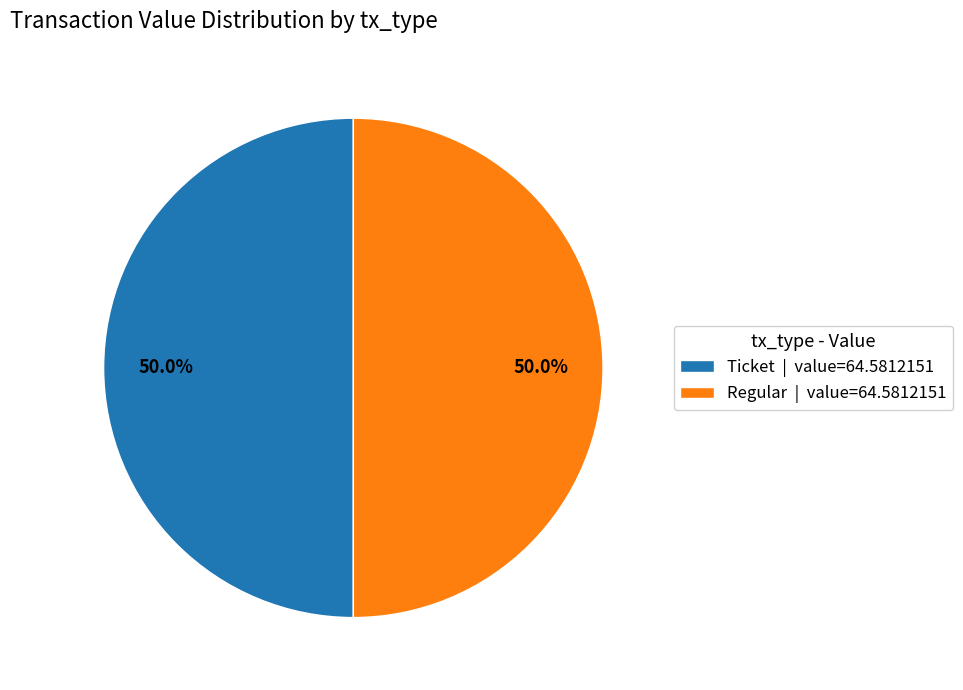

What is the ratio of the value at Ticket | value=64.5812151 to the value at Regular | value=64.5812151?

1.0